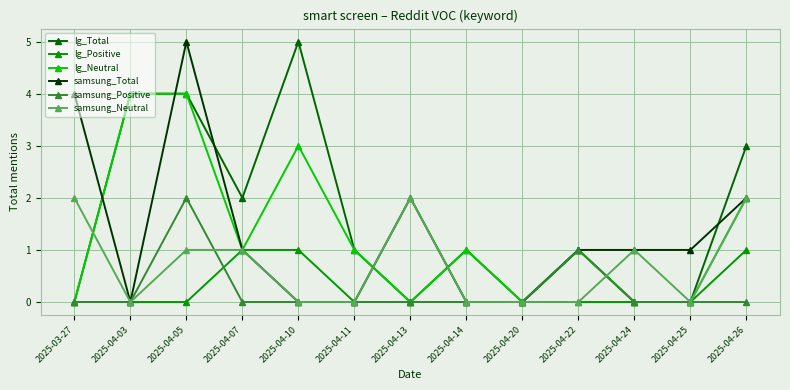

True or false: samsung_Neutral has a value of 0 at 2025-04-03.

True